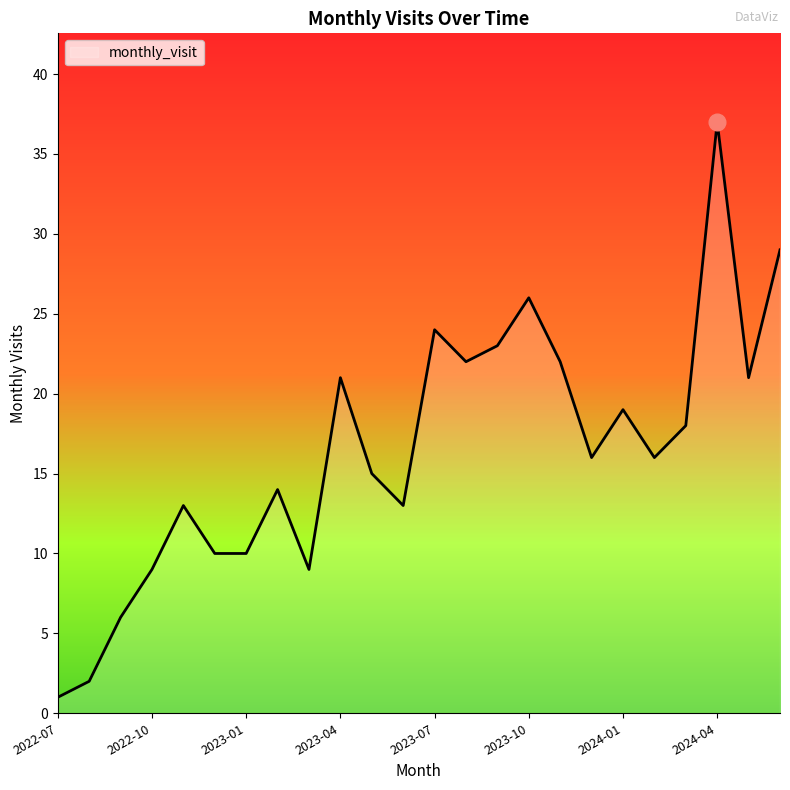

What is the difference between the maximum and minimum values?

36